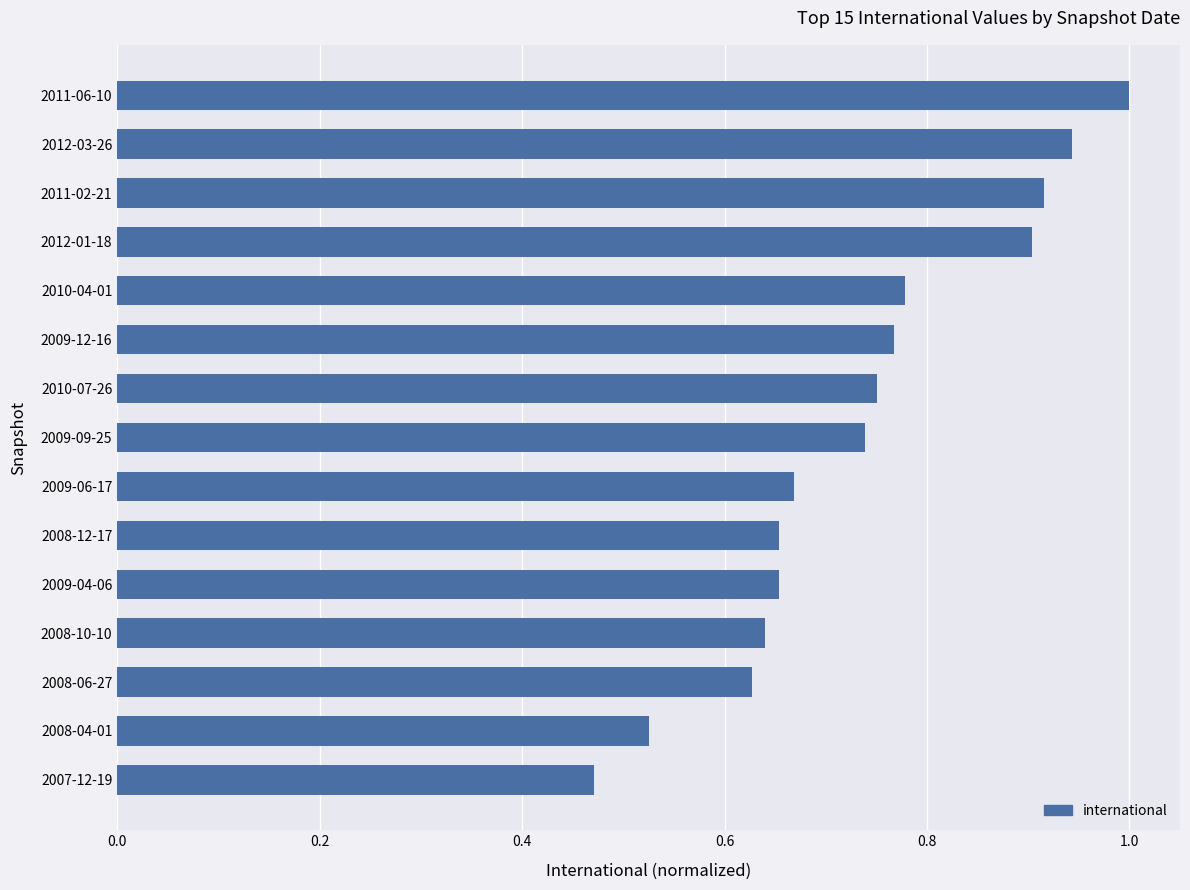

Between 2008-06-27 and 2010-07-26, which is larger?

2010-07-26